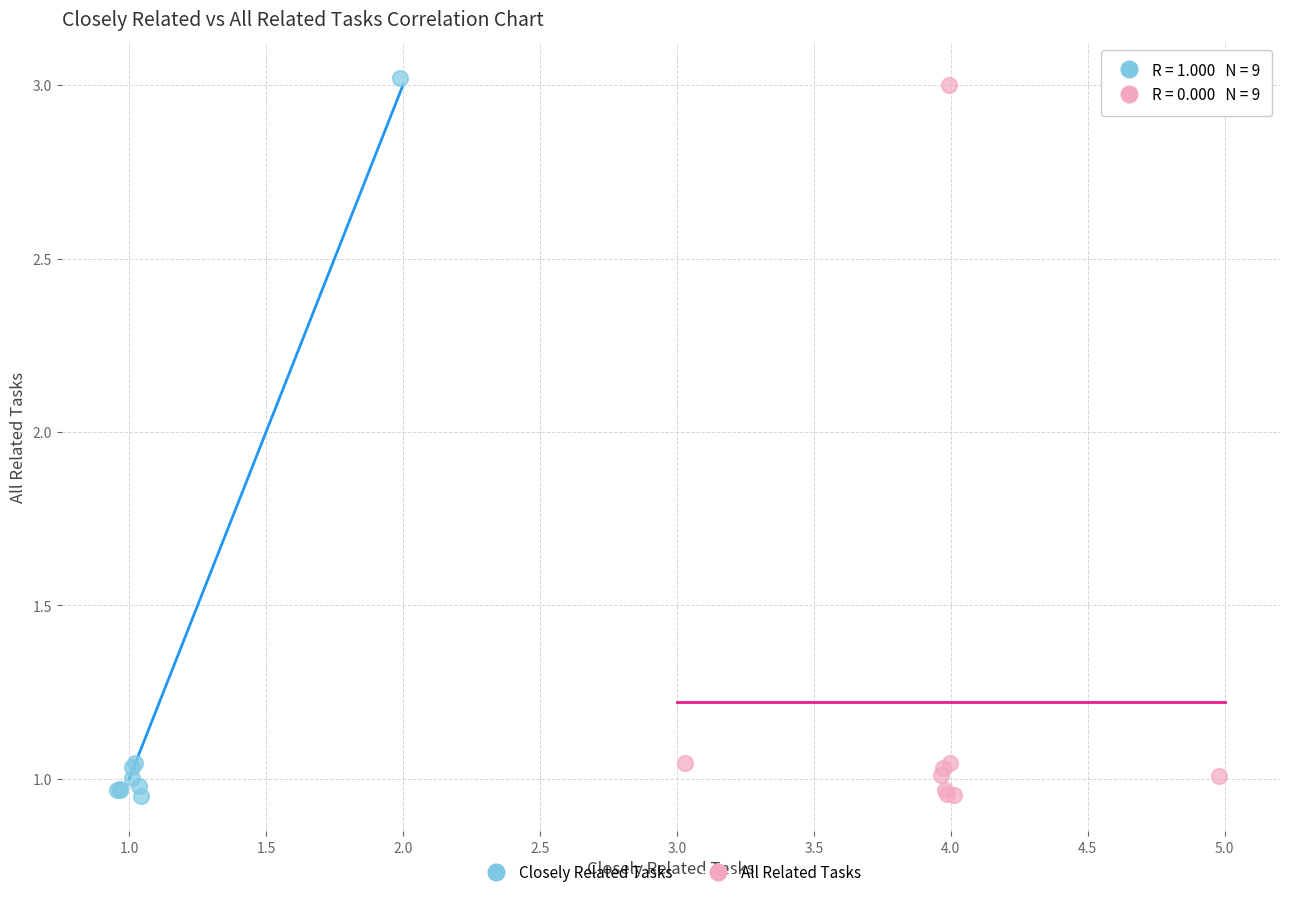

Which series has the largest Y range (max minus min)?

Closely Related Tasks